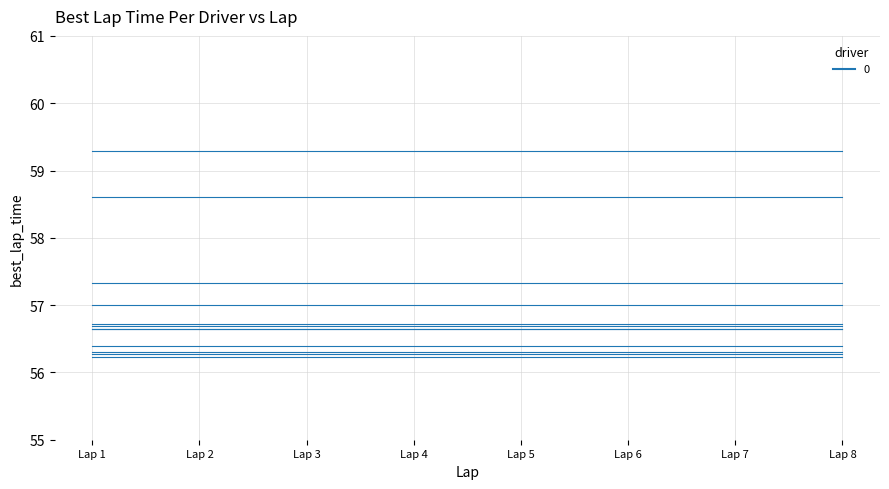

Does the chart display data point markers on the line(s)?

No